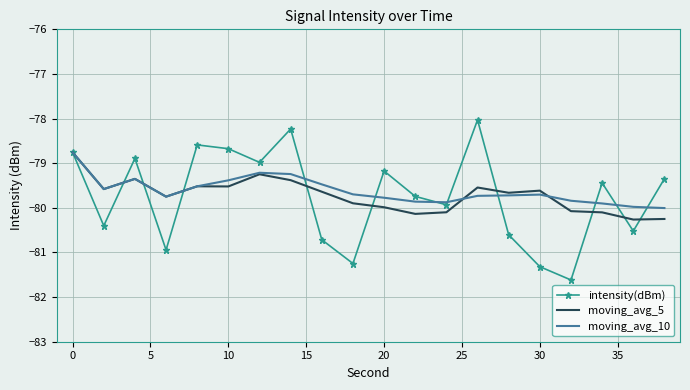

Which series has the widest spread of values?

intensity(dBm)